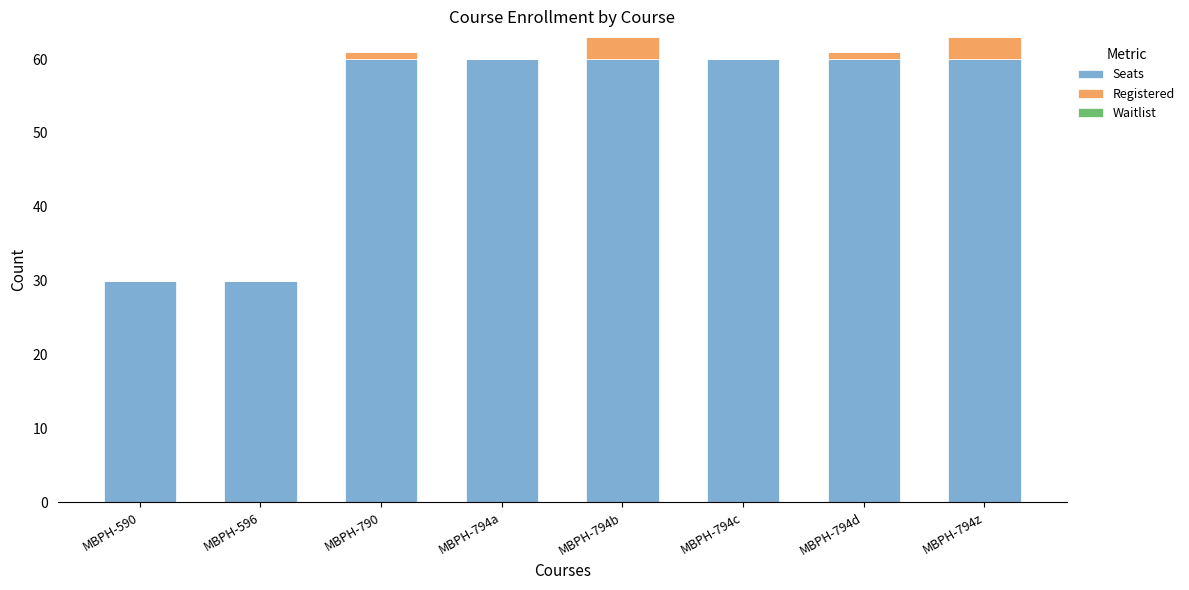

What is the total value across all series at MBPH-794c?

60